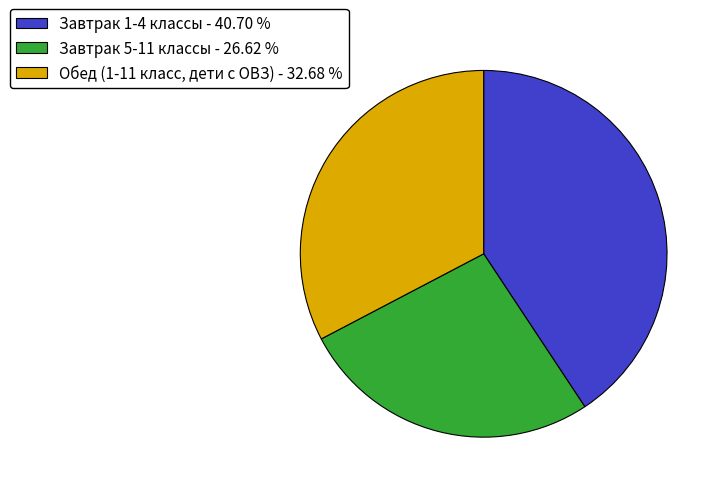

Between Обед (1-11 класс, дети с ОВЗ) - 32.68 % and Завтрак 5-11 классы - 26.62 %, which is larger?

Обед (1-11 класс, дети с ОВЗ) - 32.68 %